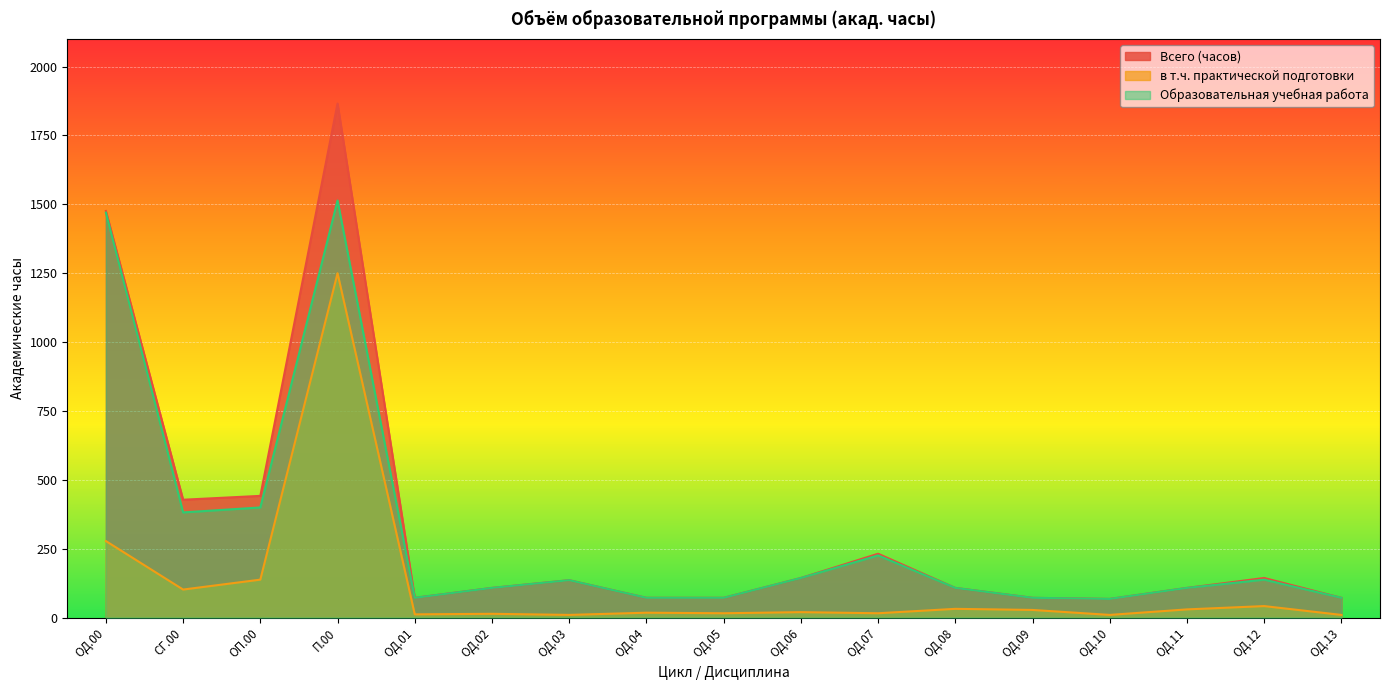

What are all the series names shown in the legend?

Всего (часов), в т.ч. практической подготовки, Образовательная учебная работа